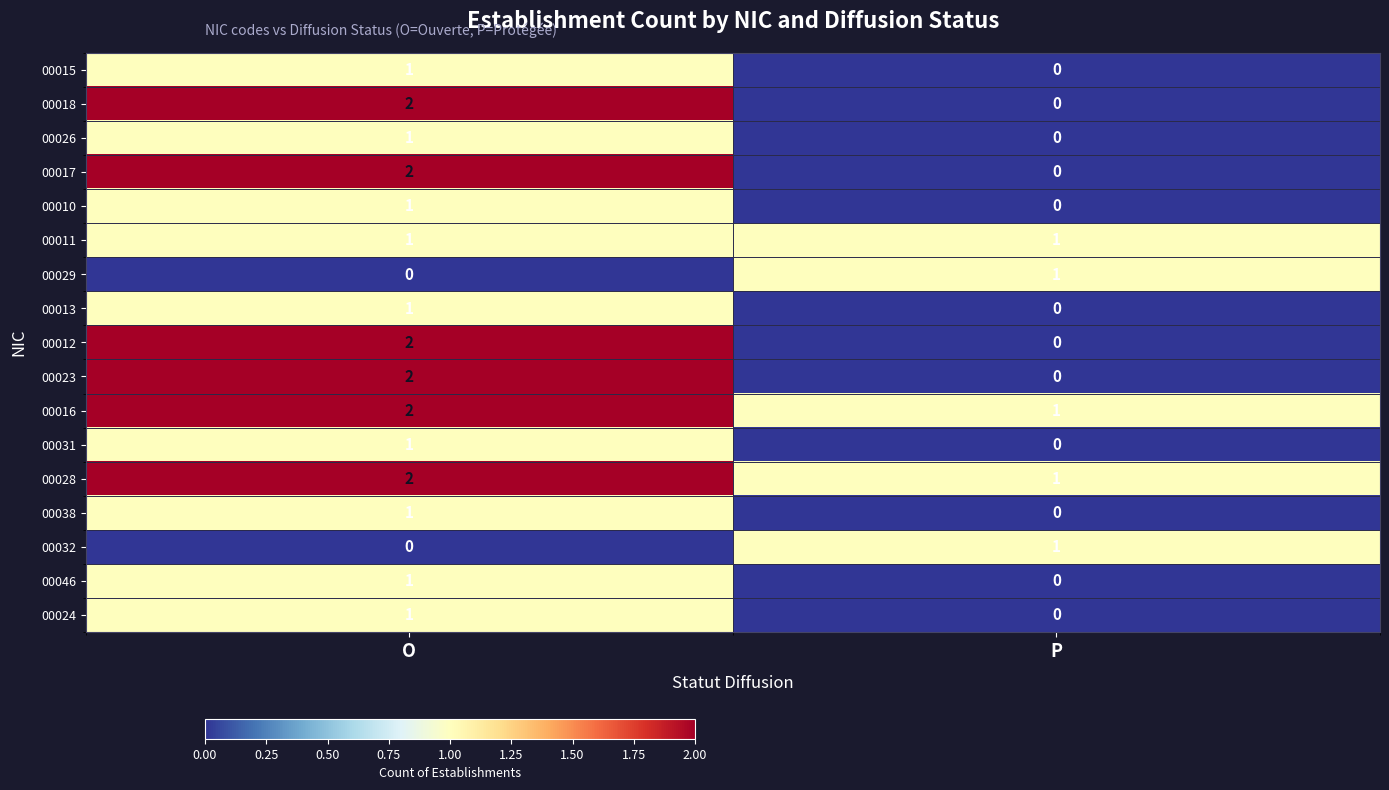

List the labels in order of 00029 value, largest first.

P, O